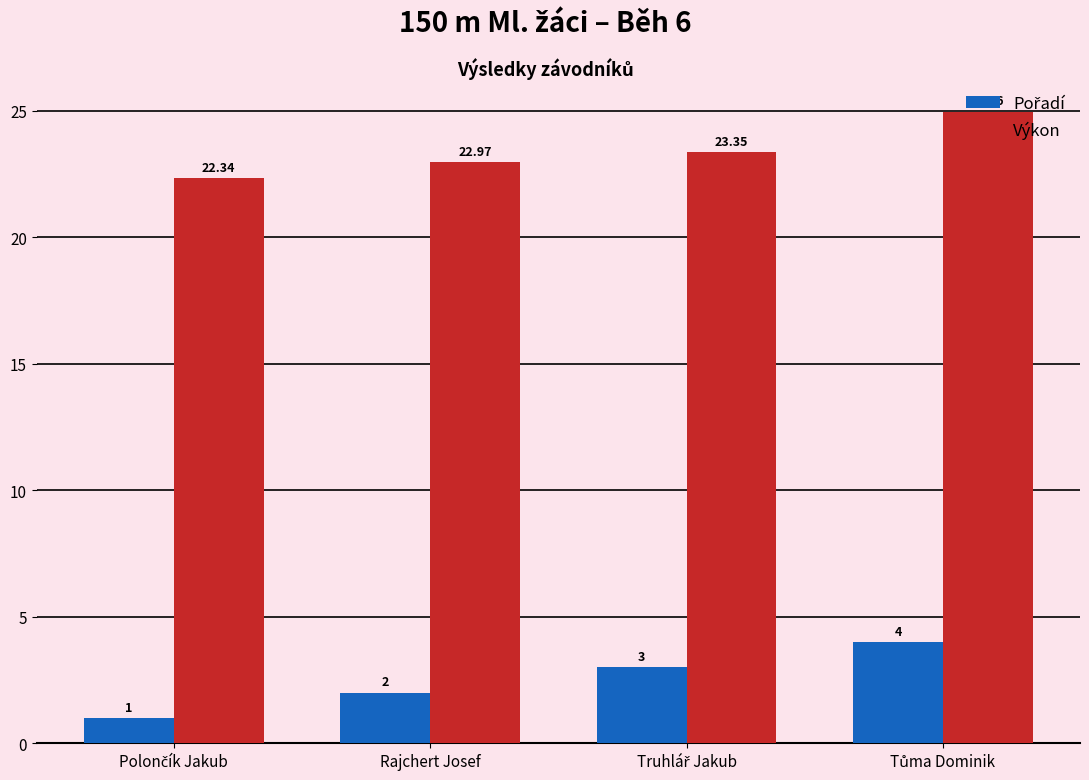

Which series has the largest total across all categories?

Výkon